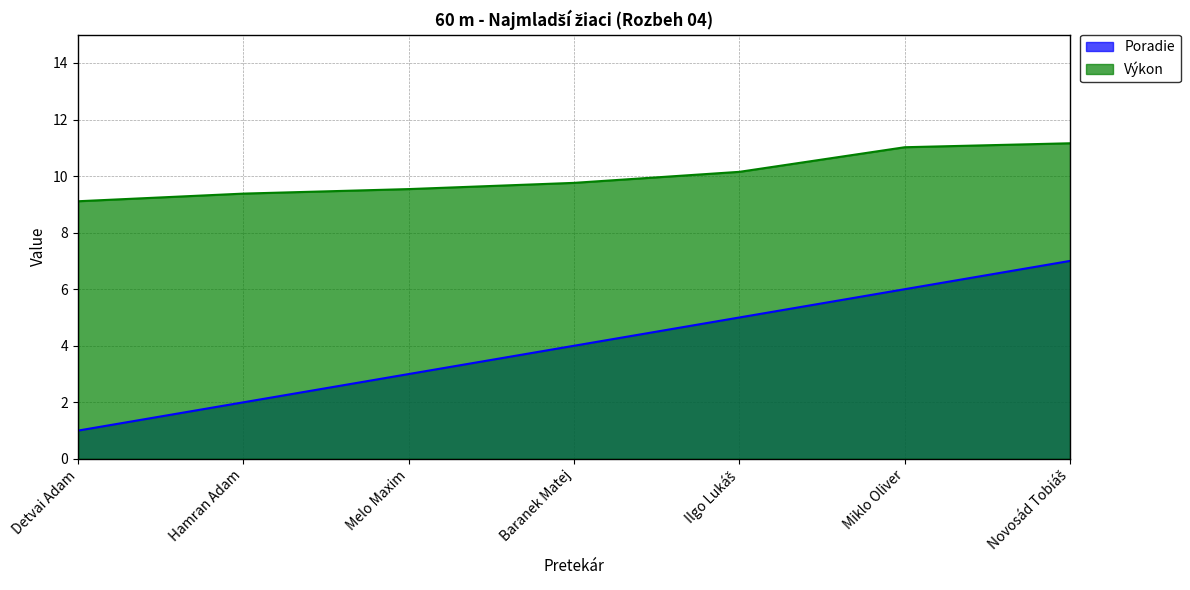

What is the label of the 2nd point from the left?

Hamran Adam